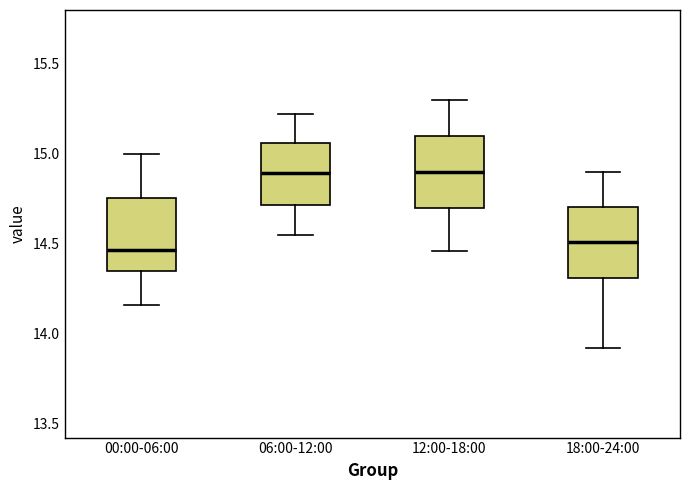

Reading left to right, read every box against the y-axis: the position of its median line, the range the box covers, and the ends of its whiskers. The values are not printed on the chart, so give them approximately, as read against the axis.

00:00-06:00: median 14.45, box 14.35 to 14.75, whiskers 14.15 to 15.00
06:00-12:00: median 14.90, box 14.70 to 15.05, whiskers 14.55 to 15.20
12:00-18:00: median 14.90, box 14.70 to 15.10, whiskers 14.45 to 15.30
18:00-24:00: median 14.50, box 14.30 to 14.70, whiskers 13.90 to 14.90